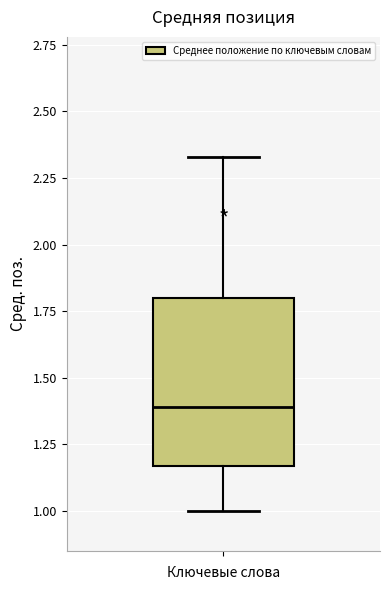

Transcribe this box plot: give where the median line is, the range the box spans, and where the two whiskers end, as read against the y-axis. The values are not printed on the chart, so give them approximately, as read against the axis.

median 1.40, box 1.15 to 1.80, whiskers 1.00 to 2.35